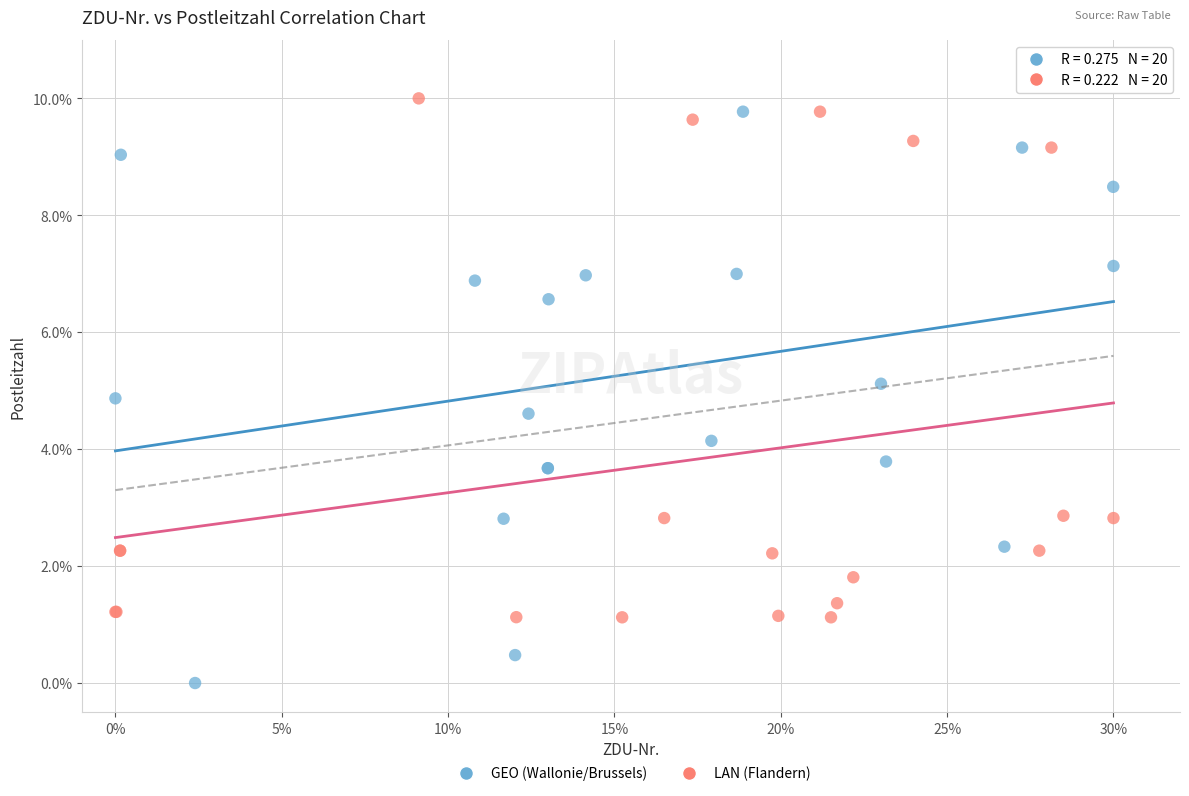

Which series contains the highest Y value?

LAN (Flandern)